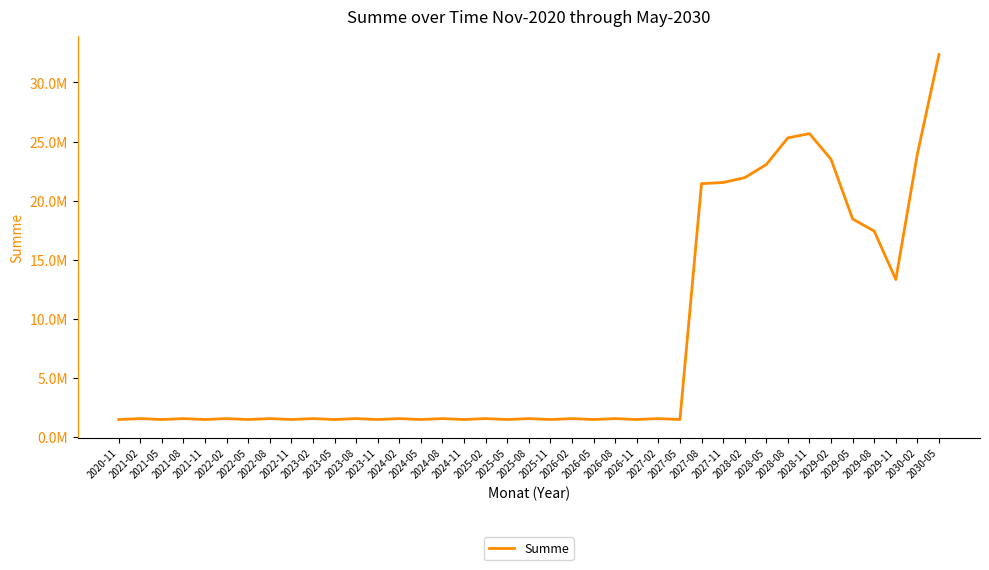

What is the sum of all values?

309531311.1